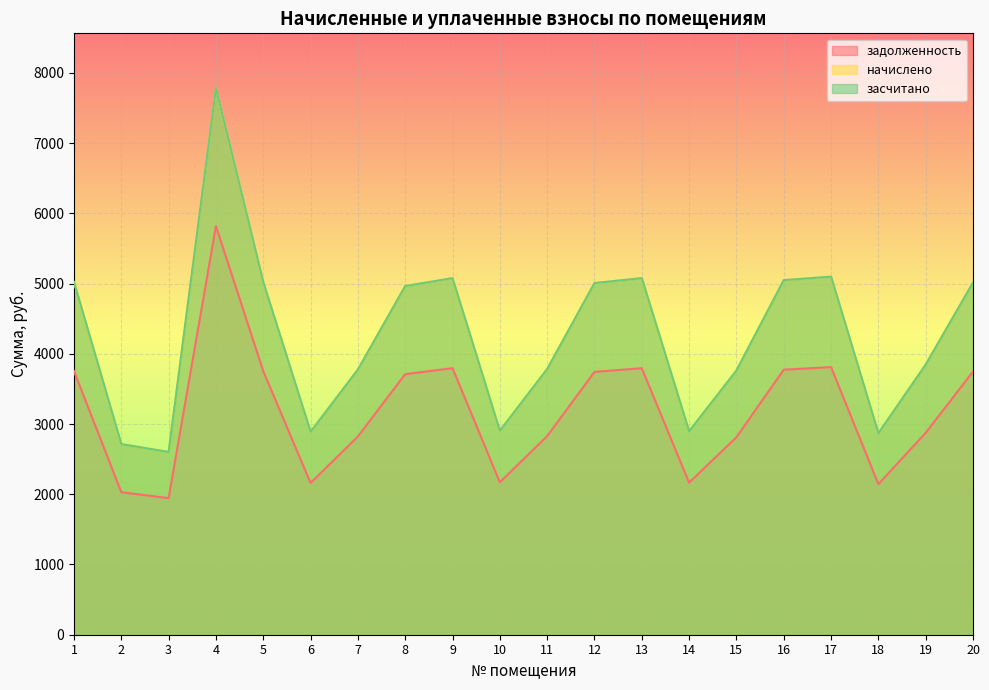

Reading left to right, what are all the values shown in this chart?

задолженность: 3752.8	2028.8	1944.7	5818.4	3752.8	2160.2	2822.5	3710.7	3794.8	2170.7	2827.7	3742.3	3794.8	2165.5	2812.0	3773.8	3810.6	2144.5	2875.0	3747.5
начислено: 5020.9	2714.3	2601.8	7784.4	5020.9	2890.1	3776.2	4964.6	5077.1	2904.2	3783.2	5006.8	5077.1	2897.2	3762.1	5049.0	5098.2	2869.1	3846.5	5013.8
засчитано: 5020.9	2714.3	2601.8	7784.4	5020.9	2890.1	3776.2	4964.6	5077.1	2904.2	3783.2	5006.8	5077.1	2897.2	3762.1	5049.0	5098.2	2869.1	3846.5	5013.8